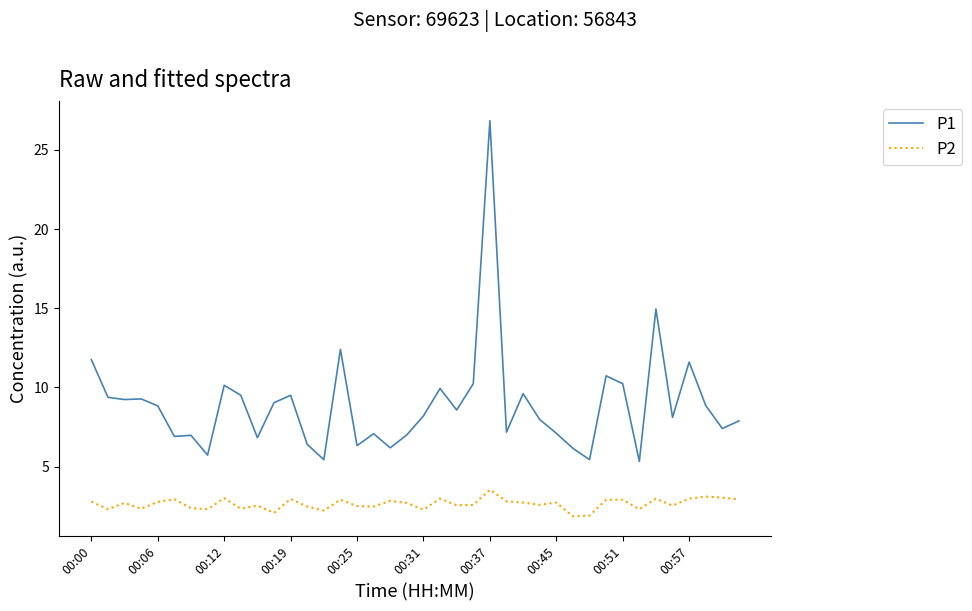

Count the number of data series in this chart.

2